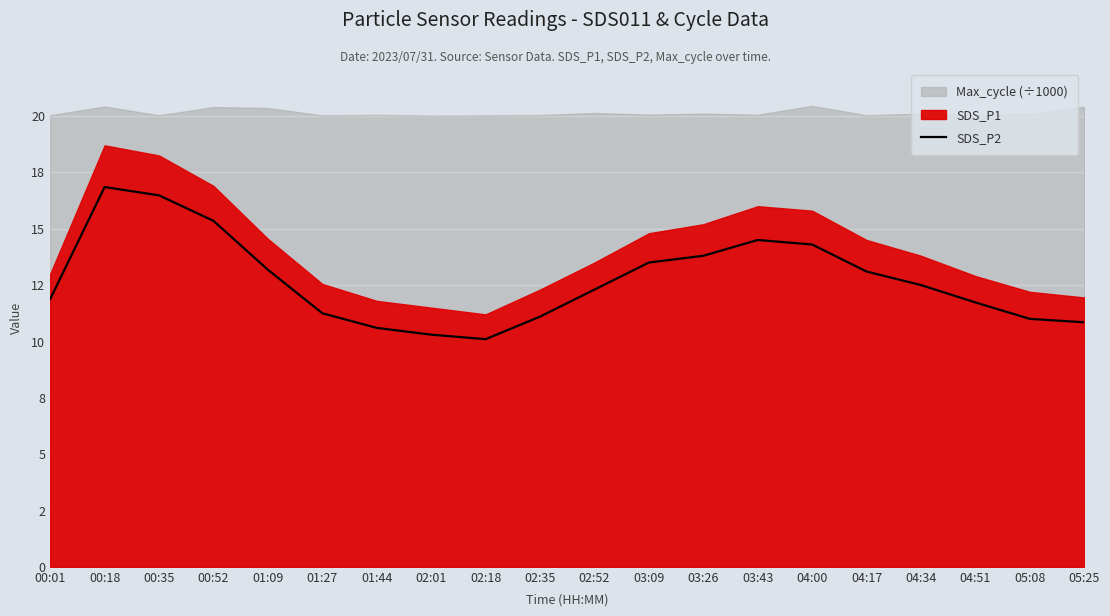

At which category does the chart reach its minimum across all series?

02:18